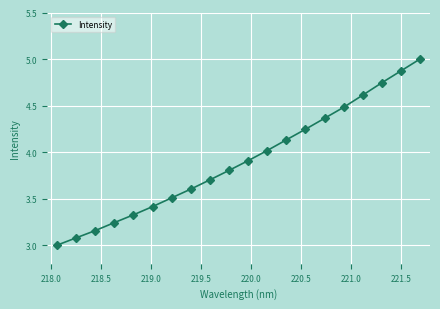

What is the smallest value displayed?

3.0